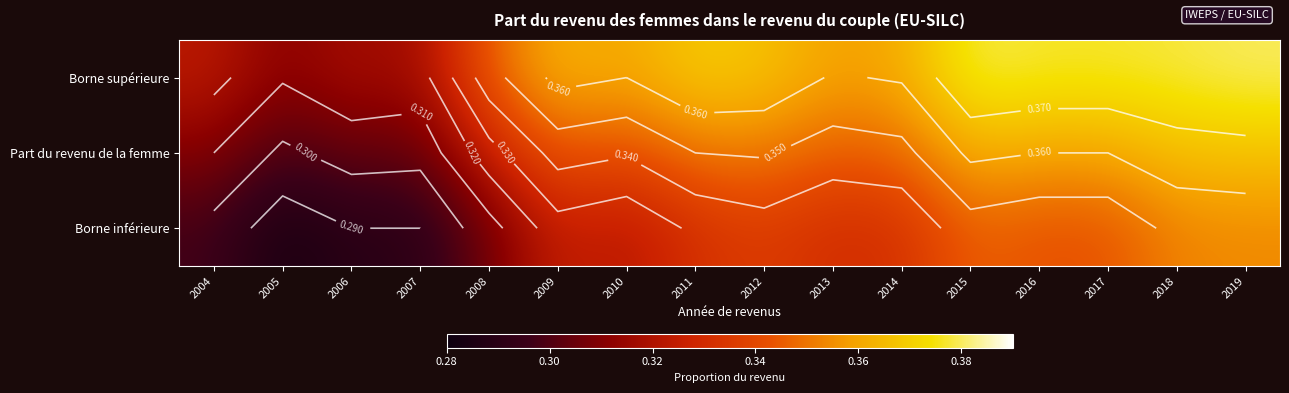

What is the maximum value for Borne inférieure?

0.4